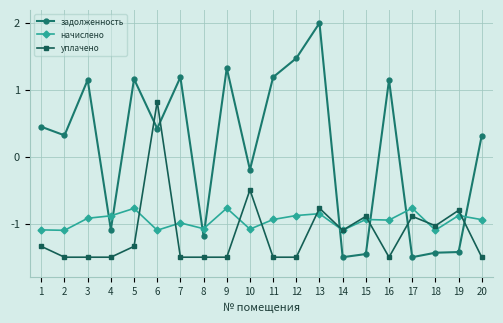

True or false: задолженность and начислено cross at least once.

True